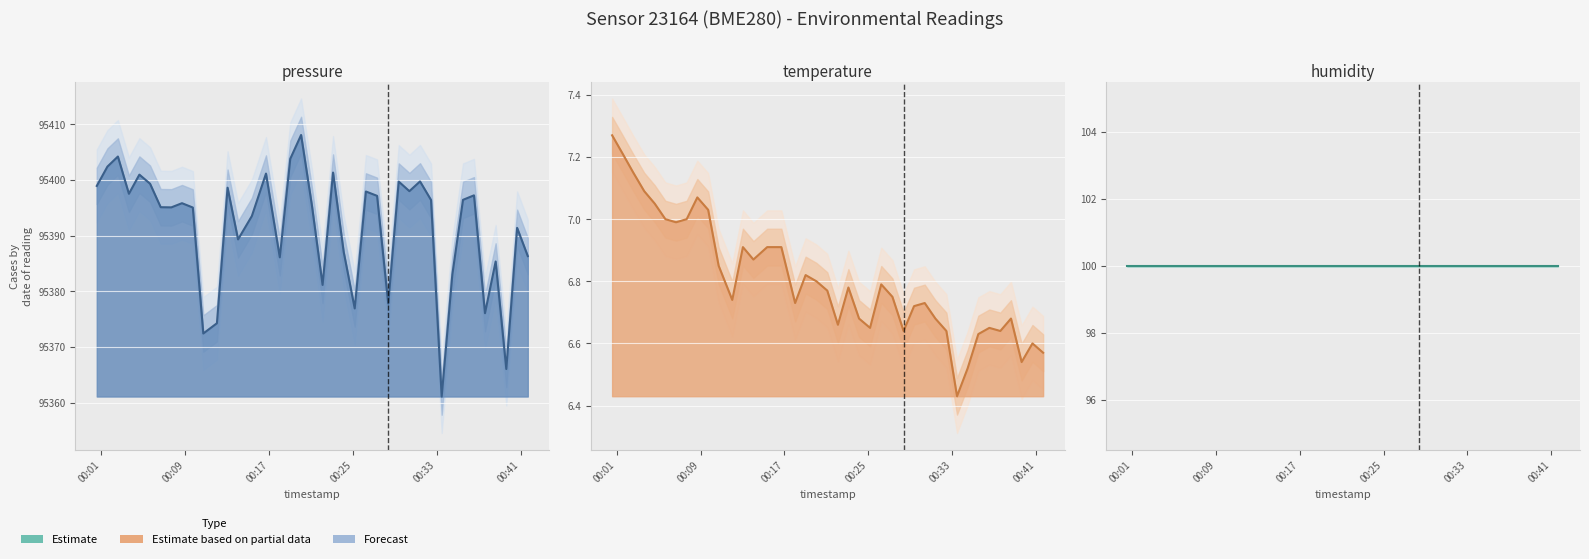

Reading right to left, extract all data points from this chart.

pressure line: 95386.3	95391.4	95366.0	95385.3	95376.1	95397.2	95396.4	95383.0	95361.1	95396.4	95399.7	95398.0	95399.7	95377.8	95397.1	95397.9	95376.9	95387.0	95401.3	95381.1	95395.4	95408.1	95403.8	95386.1	95401.1	95393.5	95389.3	95398.6	95374.2	95372.4	95395.0	95395.8	95395.1	95395.1	95399.3	95400.9	95397.5	95404.2	95402.4	95398.9
temperature line: 6.6	6.6	6.5	6.7	6.6	6.7	6.6	6.5	6.4	6.6	6.7	6.7	6.7	6.6	6.8	6.8	6.7	6.7	6.8	6.7	6.8	6.8	6.8	6.7	6.9	6.9	6.9	6.9	6.7	6.8	7.0	7.1	7.0	7.0	7.0	7.0	7.1	7.2	7.2	7.3
humidity line: 100.0	100.0	100.0	100.0	100.0	100.0	100.0	100.0	100.0	100.0	100.0	100.0	100.0	100.0	100.0	100.0	100.0	100.0	100.0	100.0	100.0	100.0	100.0	100.0	100.0	100.0	100.0	100.0	100.0	100.0	100.0	100.0	100.0	100.0	100.0	100.0	100.0	100.0	100.0	100.0